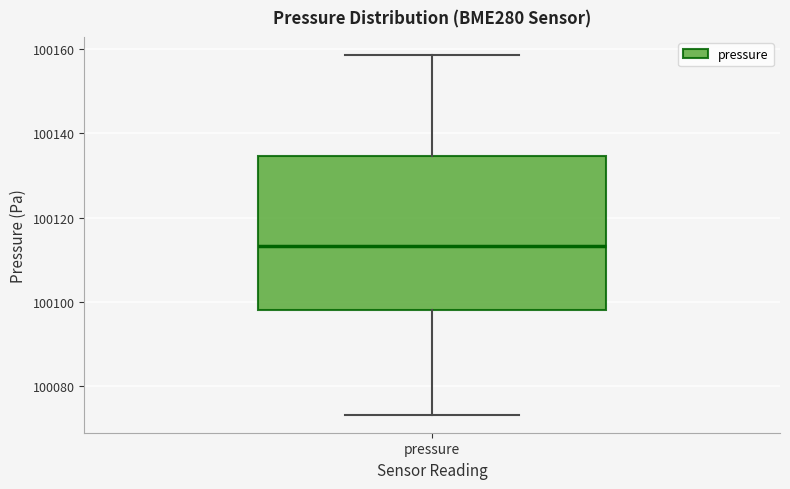

Where does the upper whisker of the box for pressure end on the y-axis? The values are not printed on the chart, so give them approximately, as read against the axis.

100158